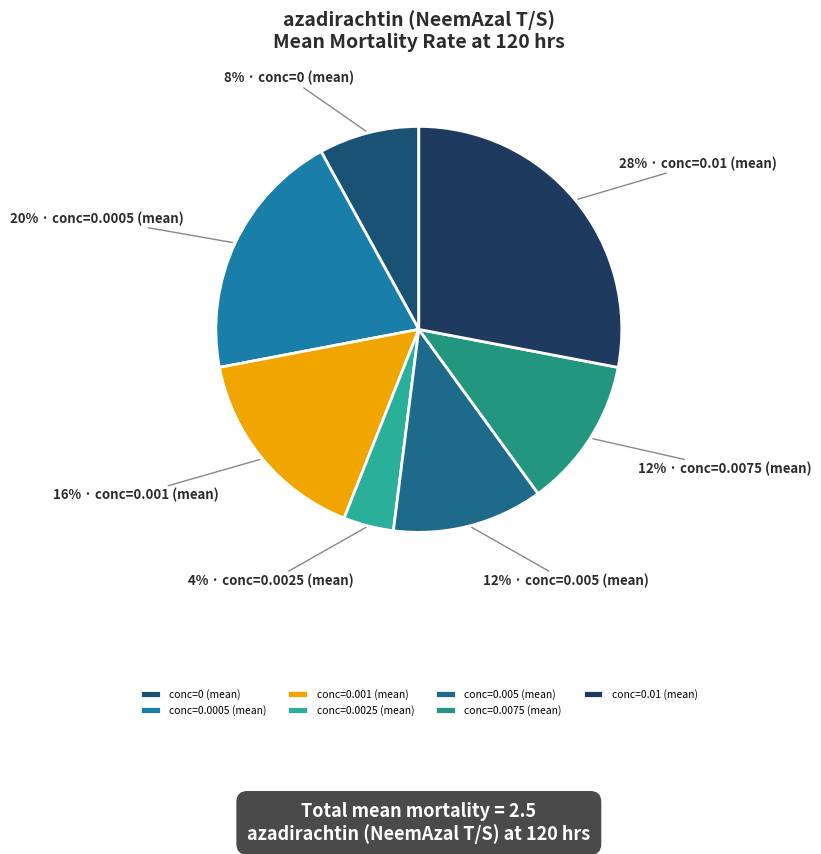

What is the total percentage of conc=0.0075 (mean) and conc=0.0005 (mean)?

32.0%